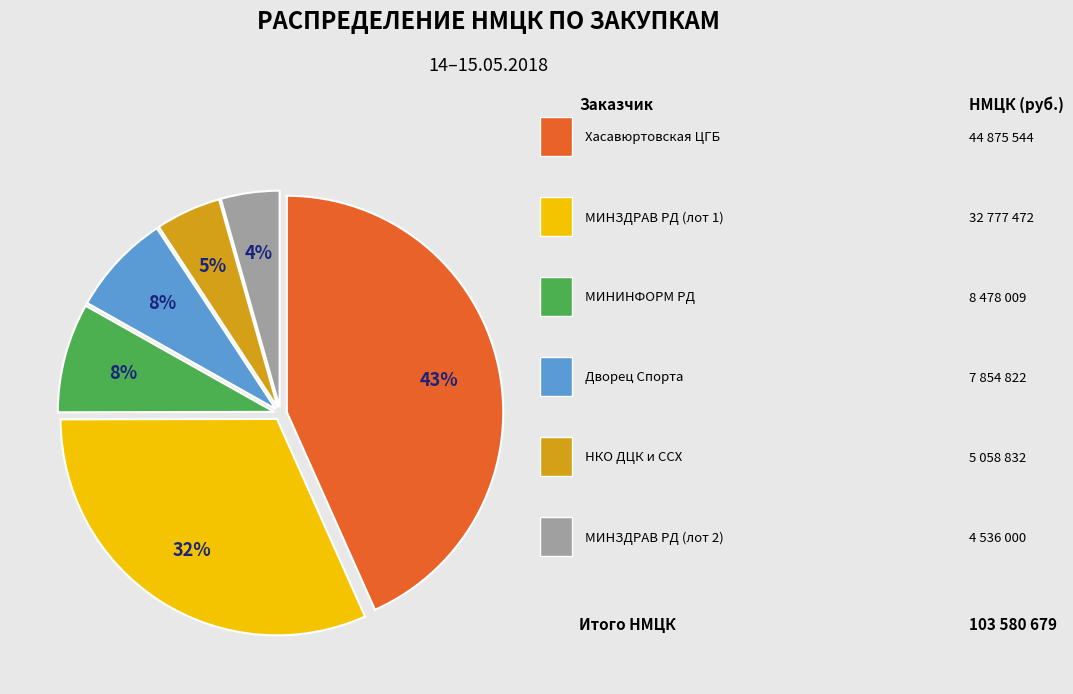

To the nearest percent, what is the difference between the largest and smallest slice percentages?

39%